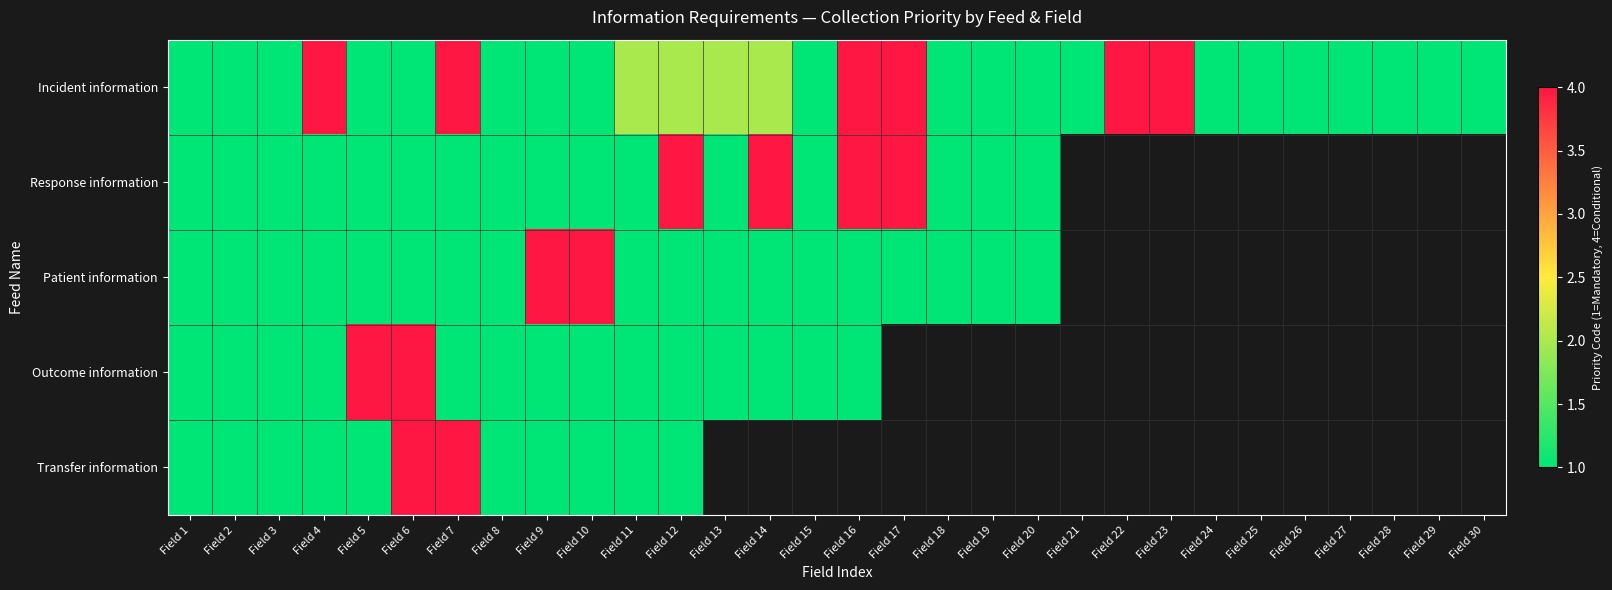

How many series are shown in this chart?

5